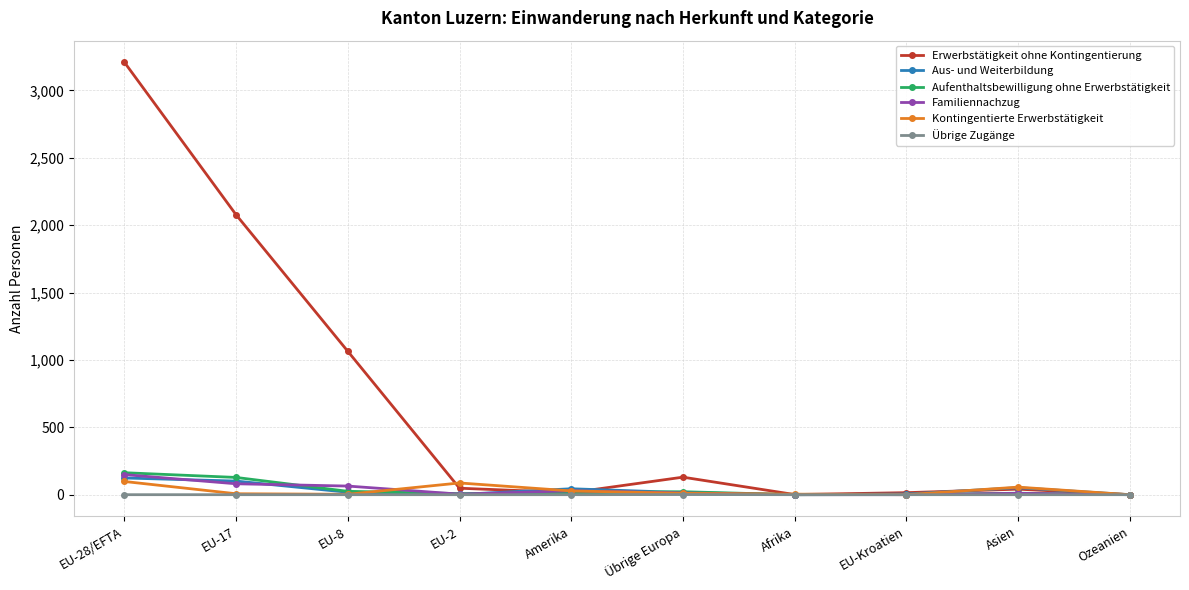

The value of Erwerbstätigkeit ohne Kontingentierung at EU-17 is 2077. True or false?

True